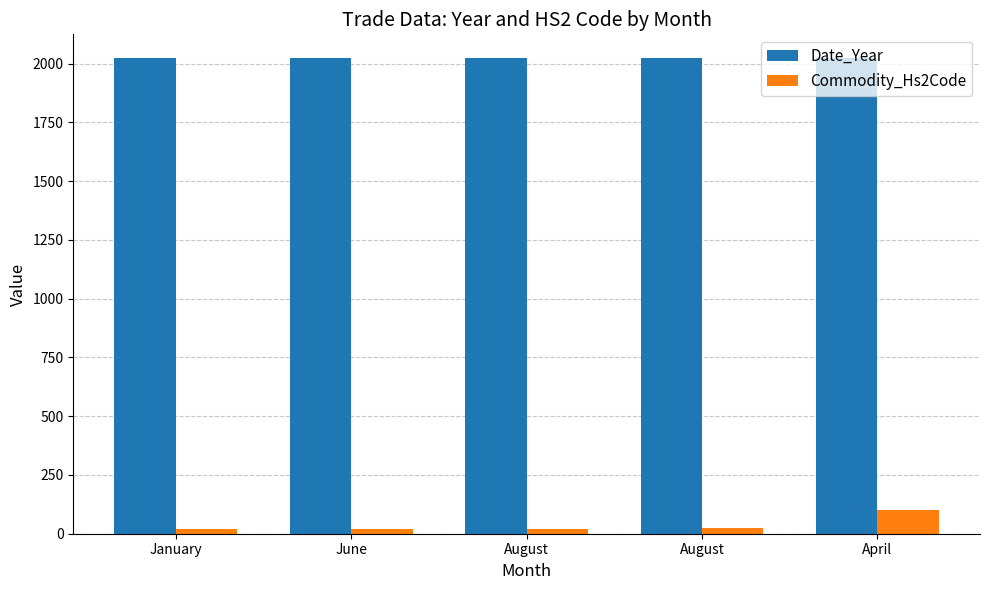

How many groups of bars are there?

5